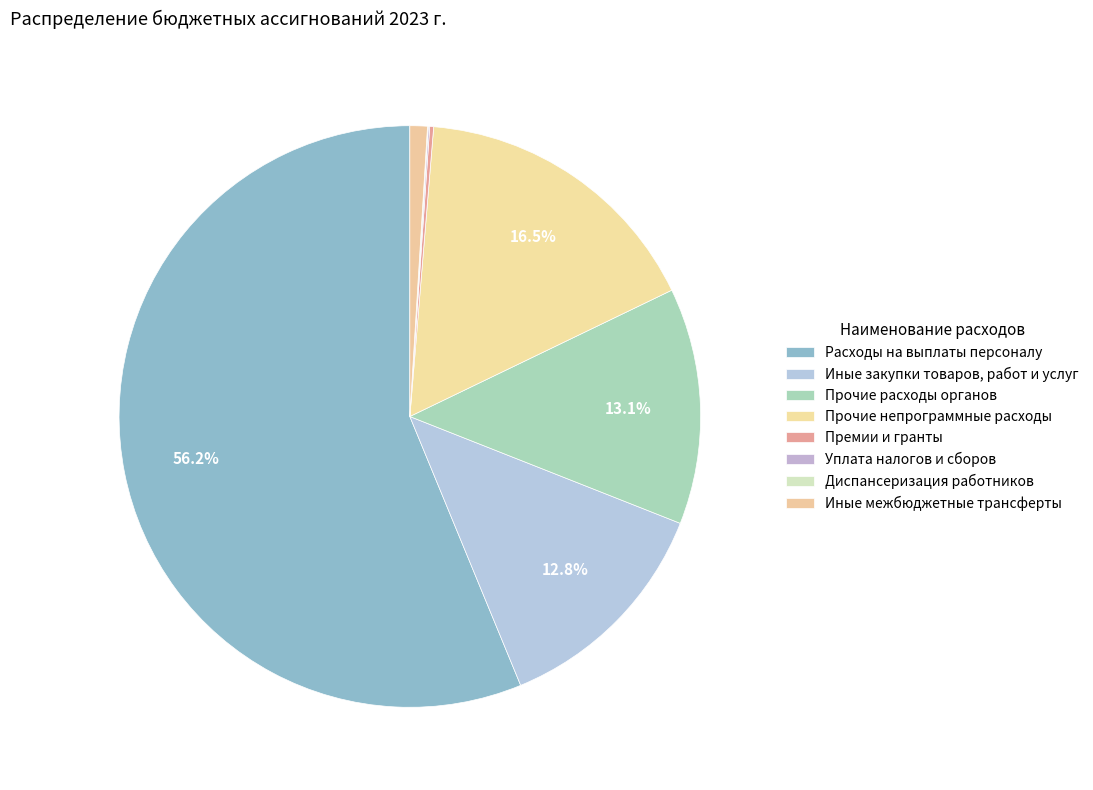

Which category has the biggest portion of the pie?

Расходы на выплаты персоналу